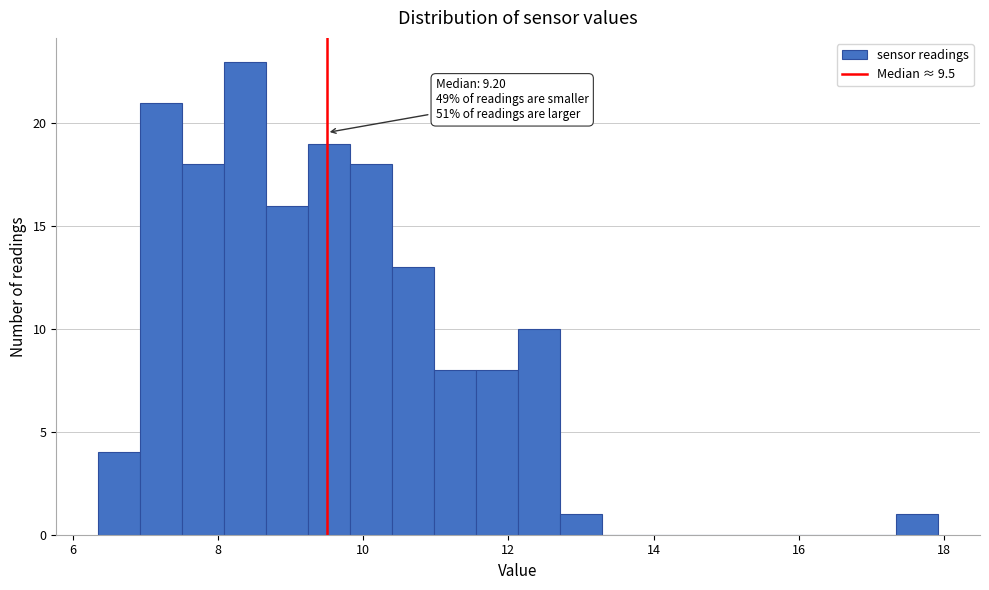

Around what value on the x-axis is the tallest bar? Give the approximate position of its centre, as read against the axis.

8.4